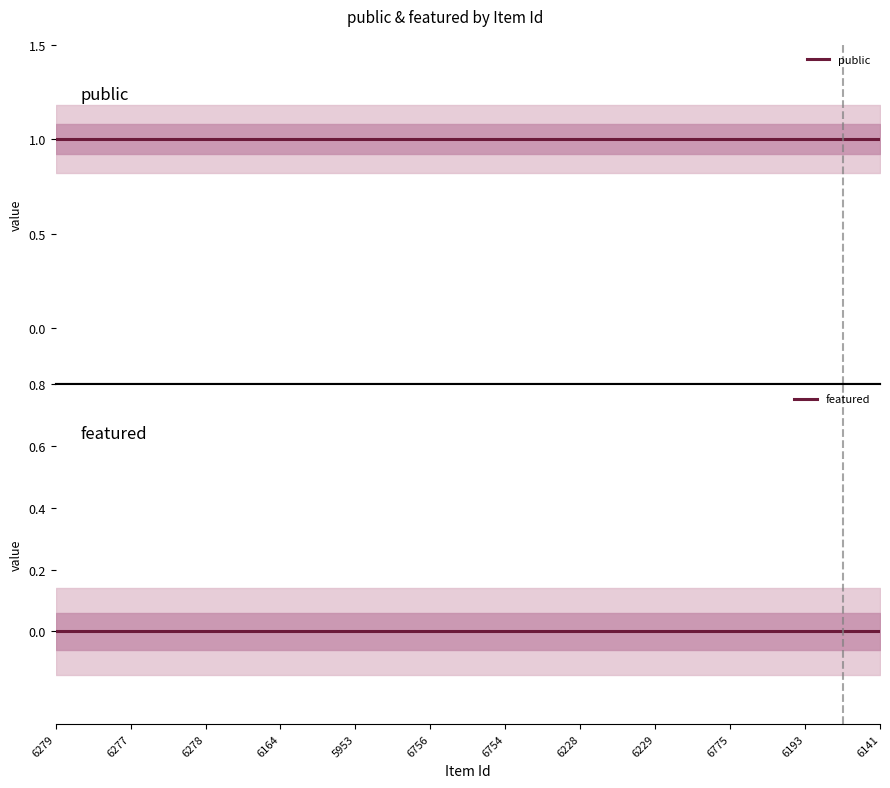

True or false: featured and public intersect in this chart.

False